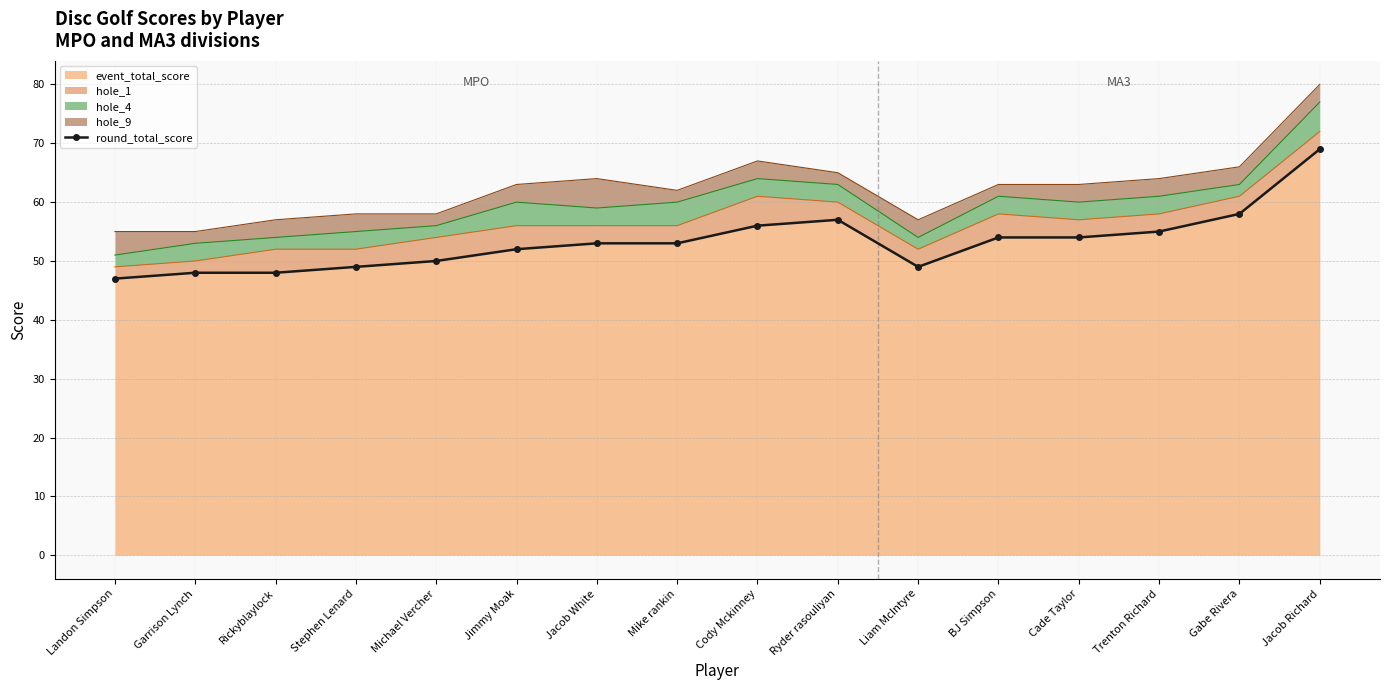

True or false: event_total_score has a value of 22 at Stephen Lenard.

False